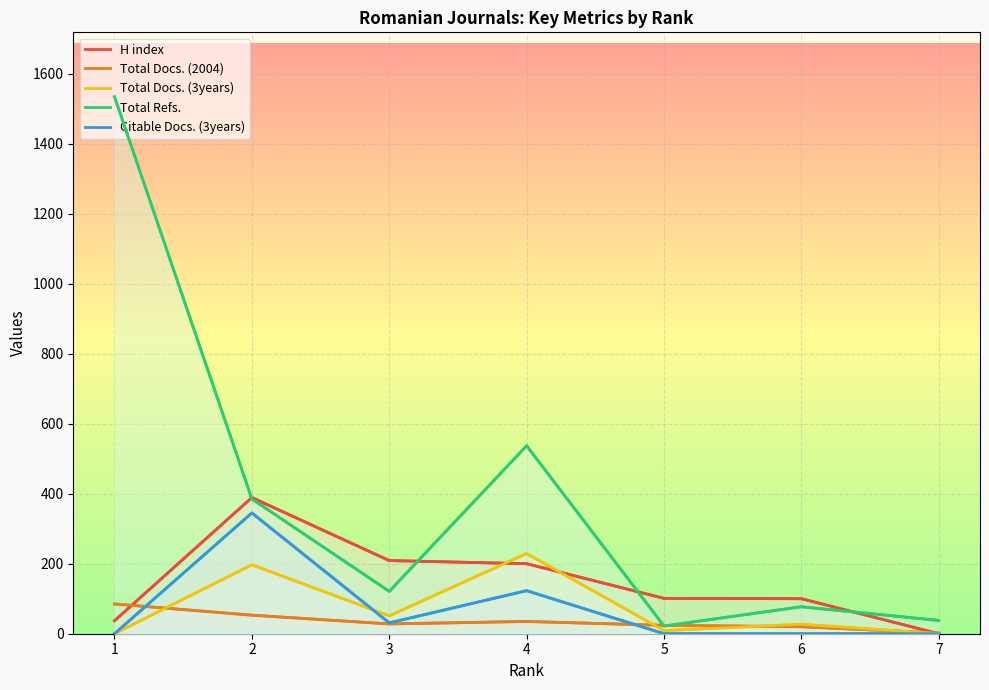

How many data points does each series have?

7